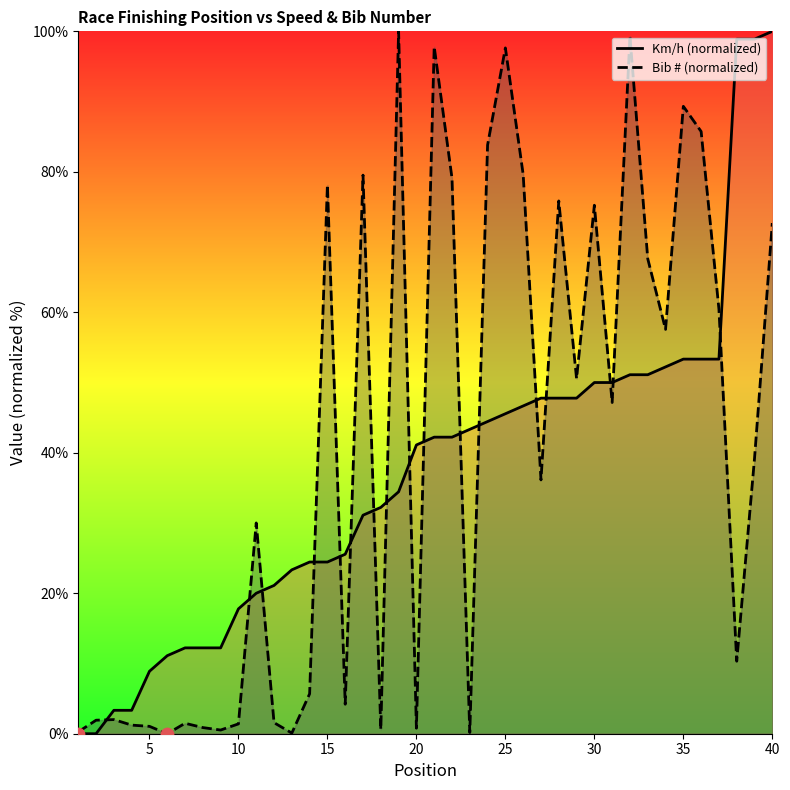

Which series reaches the maximum Y coordinate?

Km/h